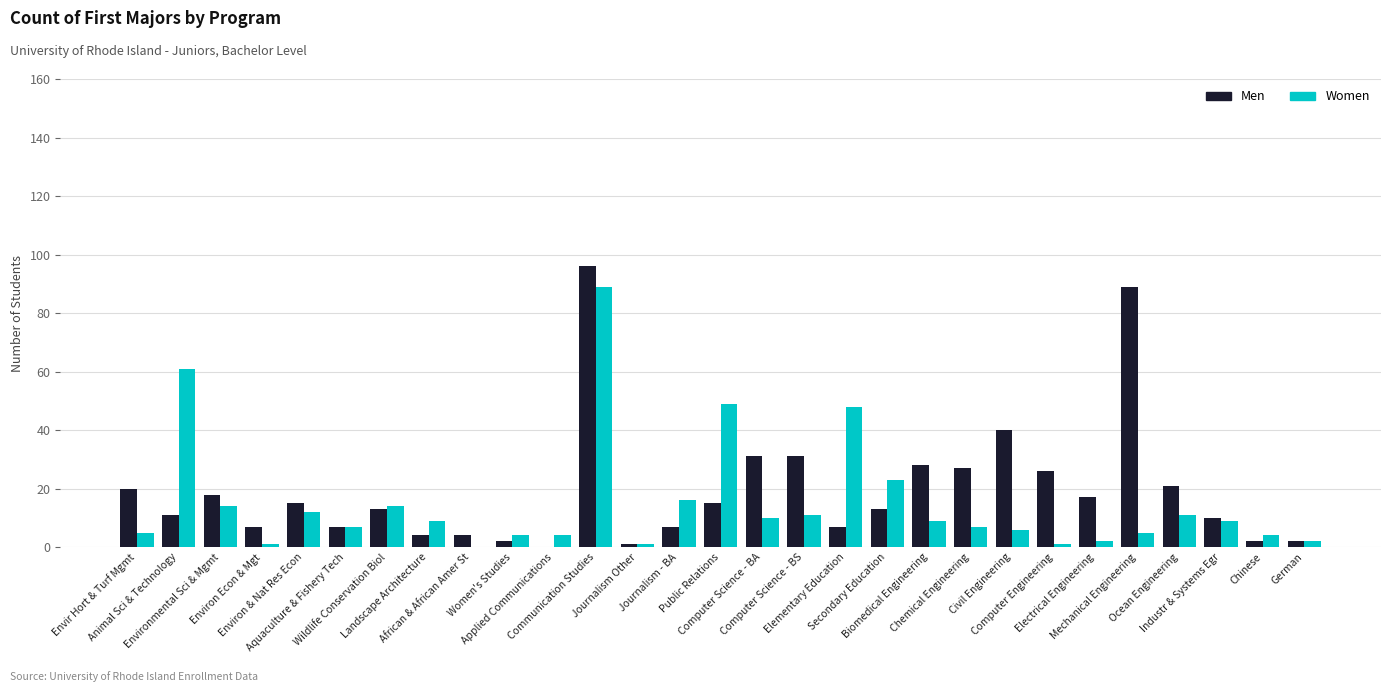

What are all the series names shown in the legend?

Men, Women